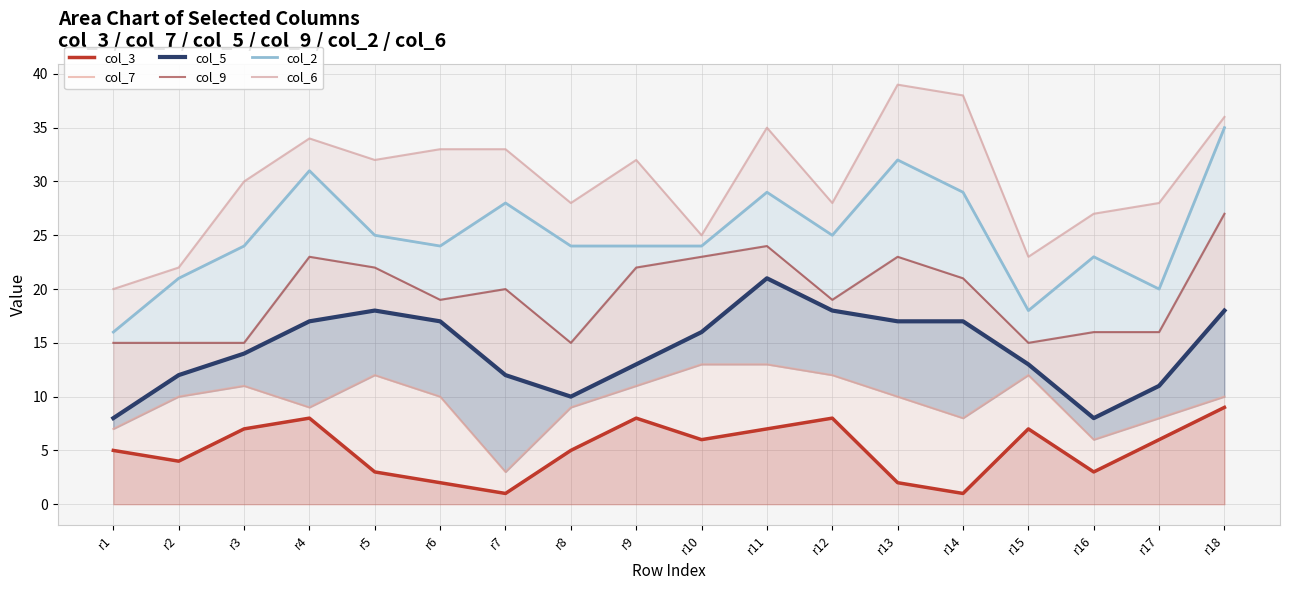

In col_9, how many points are lower than both neighbors (excluding endpoints)?

4